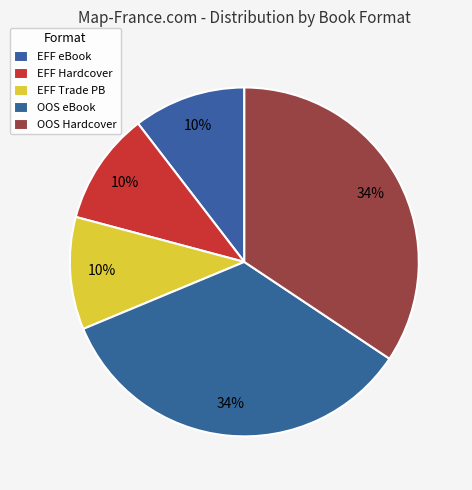

Is there any slice that represents more than half of the pie?

No